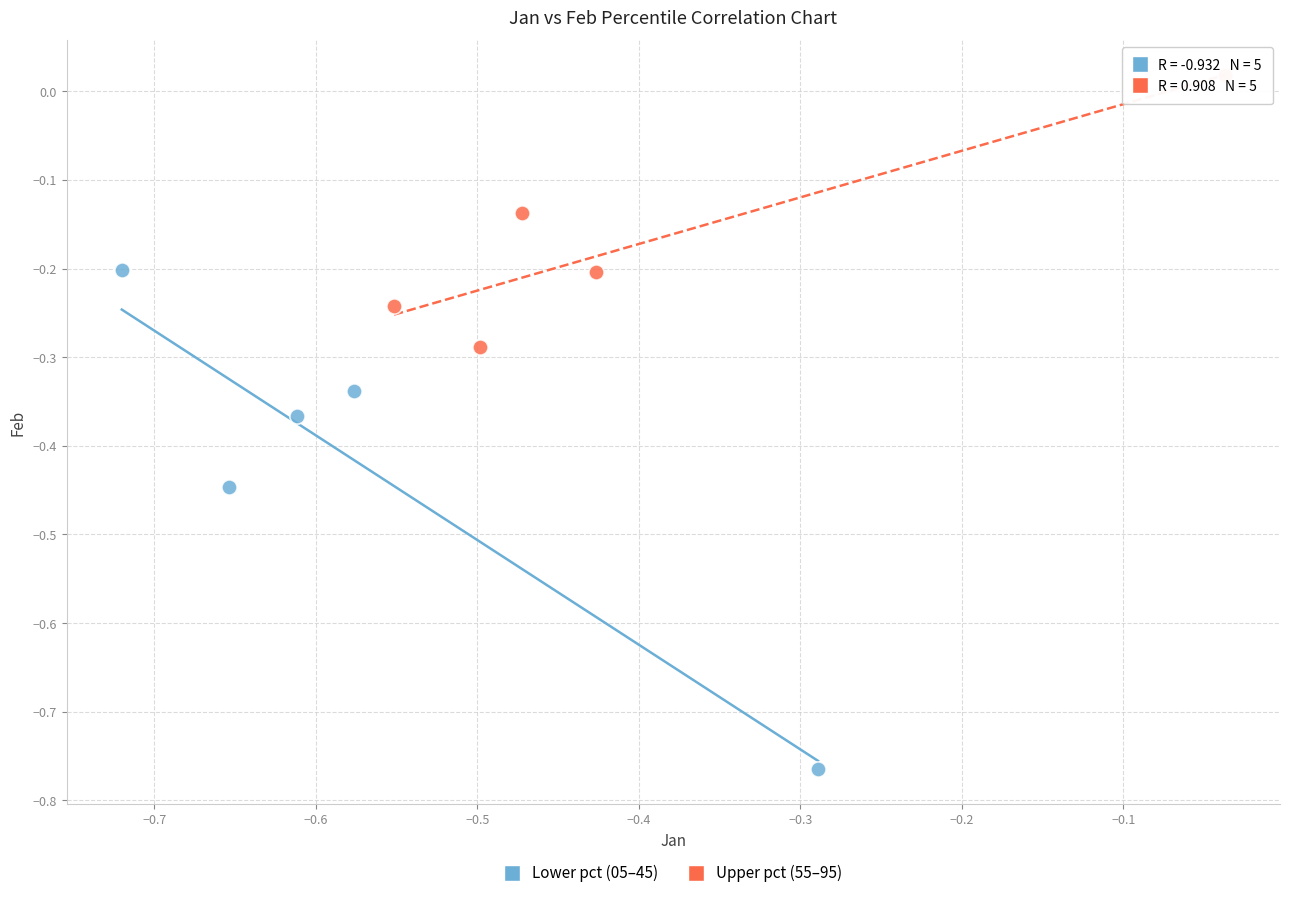

Which series contains the highest Y value?

Upper pct (55–95)